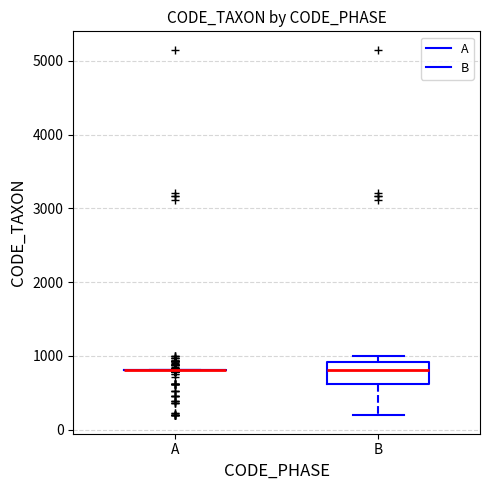

Which box is the tallest, from its lower edge to its upper edge?

B